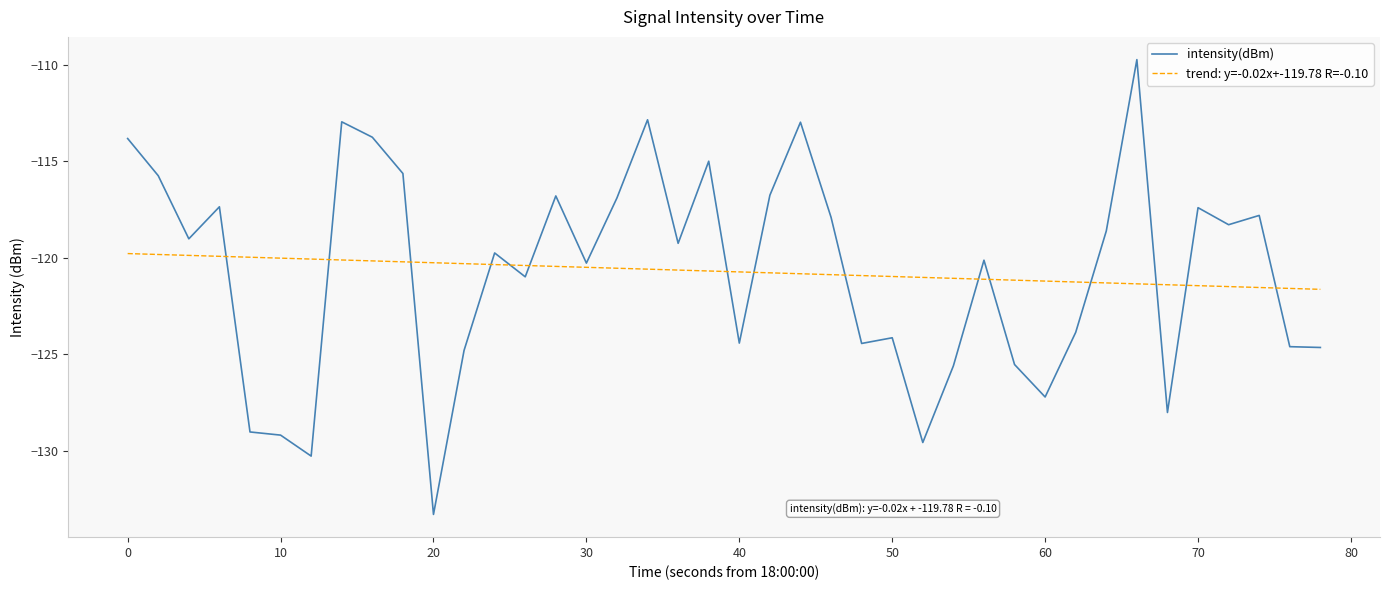

How many points are higher than both their immediate neighbors (excluding endpoints)?

12